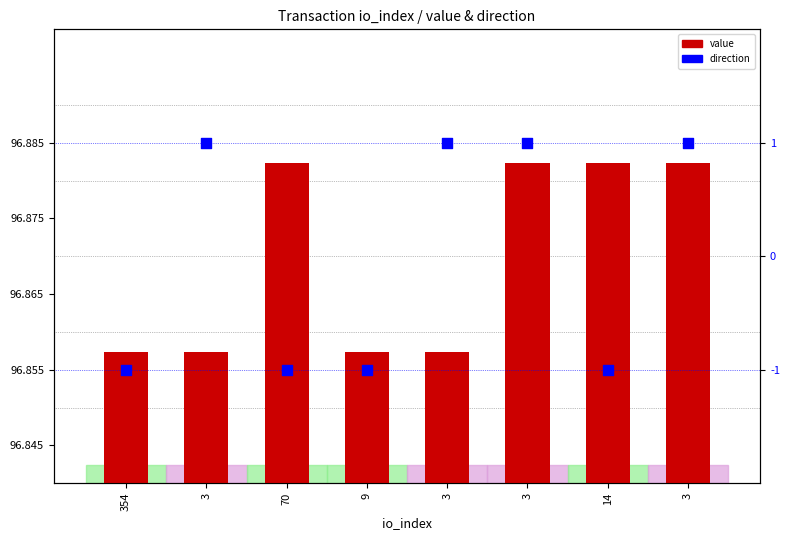

Which series has the largest total across all categories?

value